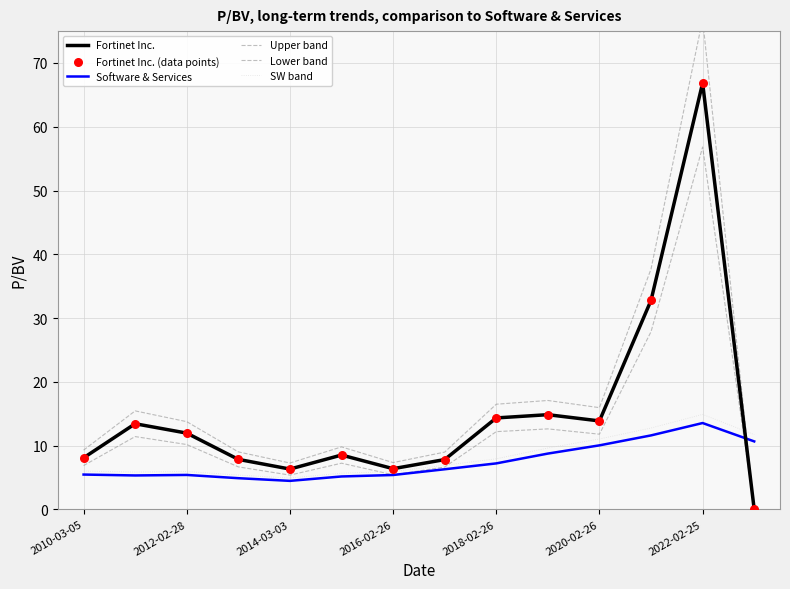

At which category is the sum across all series the highest?

2022-02-25